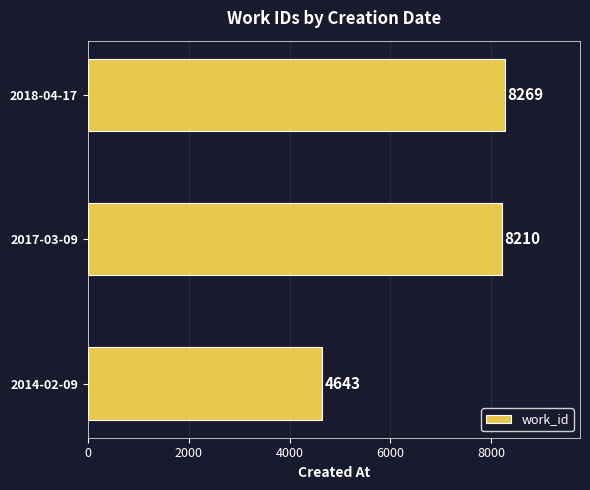

List the labels in order of value, smallest first.

2014-02-09, 2017-03-09, 2018-04-17